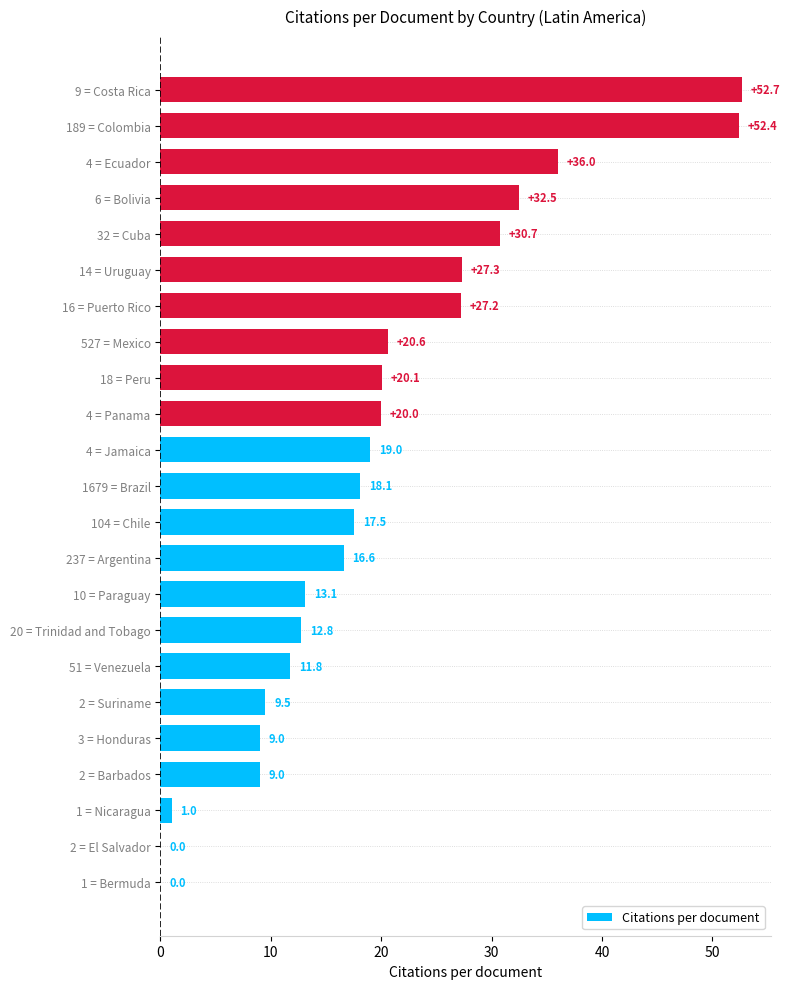

What is the ratio of the value at 32 = Cuba to the value at 14 = Uruguay?

1.1